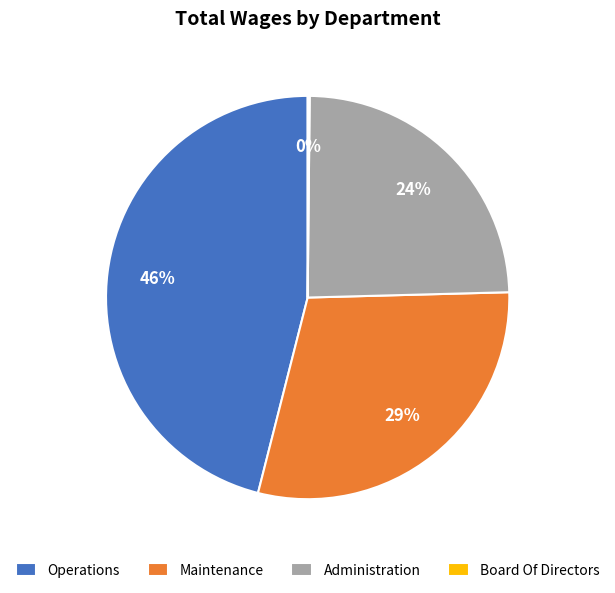

Combined, do Operations and Maintenance account for over 50%?

Yes